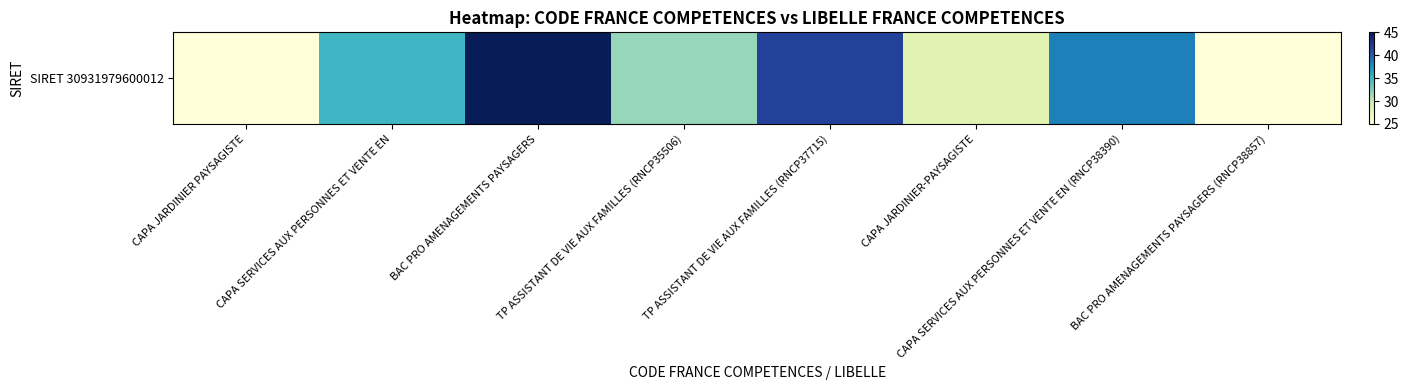

Rank the categories by value from highest to lowest.

BAC PRO AMENAGEMENTS PAYSAGERS, TP ASSISTANT DE VIE AUX FAMILLES (RNCP37715), CAPA SERVICES AUX PERSONNES ET VENTE EN (RNCP38390), CAPA SERVICES AUX PERSONNES ET VENTE EN, TP ASSISTANT DE VIE AUX FAMILLES (RNCP35506), CAPA JARDINIER-PAYSAGISTE, CAPA JARDINIER PAYSAGISTE, BAC PRO AMENAGEMENTS PAYSAGERS (RNCP38857)